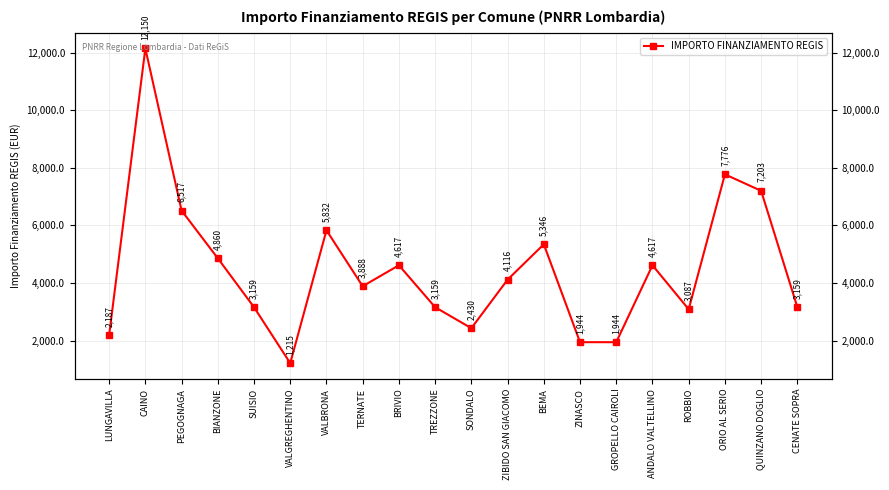

Which category has the lowest value across all series?

VALGREGHENTINO